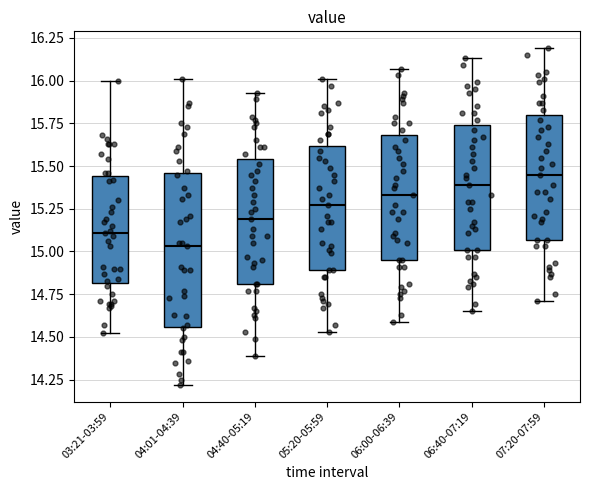

Reading left to right, read every box against the y-axis: the position of its median line, the range the box covers, and the ends of its whiskers. The values are not printed on the chart, so give them approximately, as read against the axis.

03:21-03:59: median 15.10, box 14.80 to 15.45, whiskers 14.50 to 16.00
04:01-04:39: median 15.05, box 14.55 to 15.45, whiskers 14.20 to 16.00
04:40-05:19: median 15.20, box 14.80 to 15.55, whiskers 14.40 to 15.95
05:20-05:59: median 15.25, box 14.90 to 15.60, whiskers 14.55 to 16.00
06:00-06:39: median 15.35, box 14.95 to 15.70, whiskers 14.60 to 16.05
06:40-07:19: median 15.40, box 15.00 to 15.75, whiskers 14.65 to 16.15
07:20-07:59: median 15.45, box 15.05 to 15.80, whiskers 14.70 to 16.20